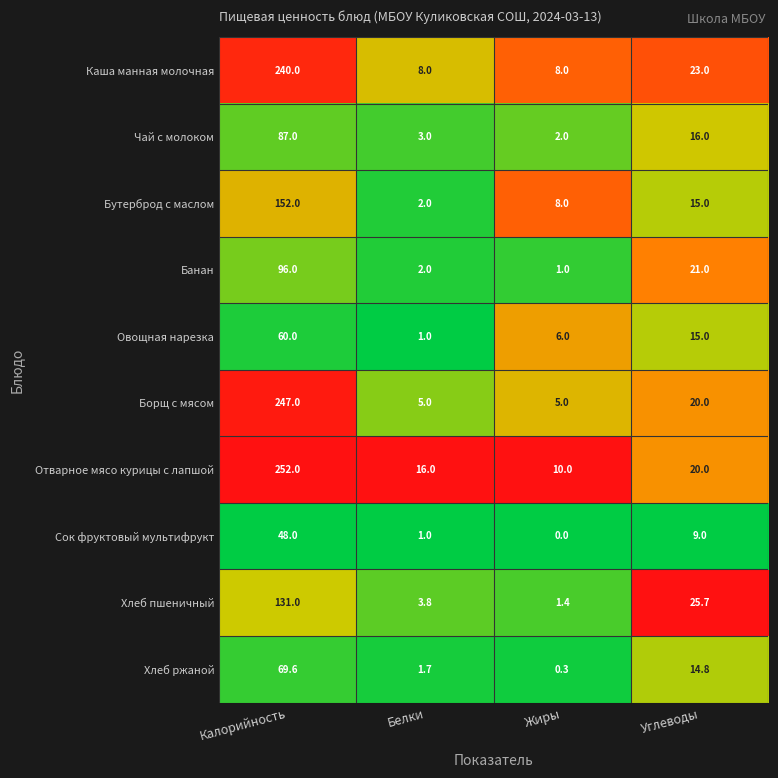

What is the difference between the highest and lowest values at Калорийность?

204.0